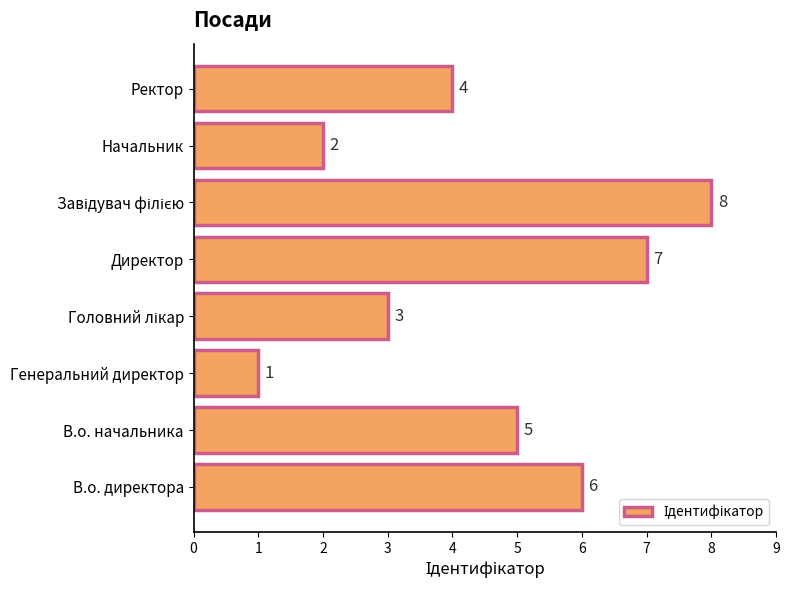

Approximately how many times larger is the value at Директор compared to В.о. директора?

1.2